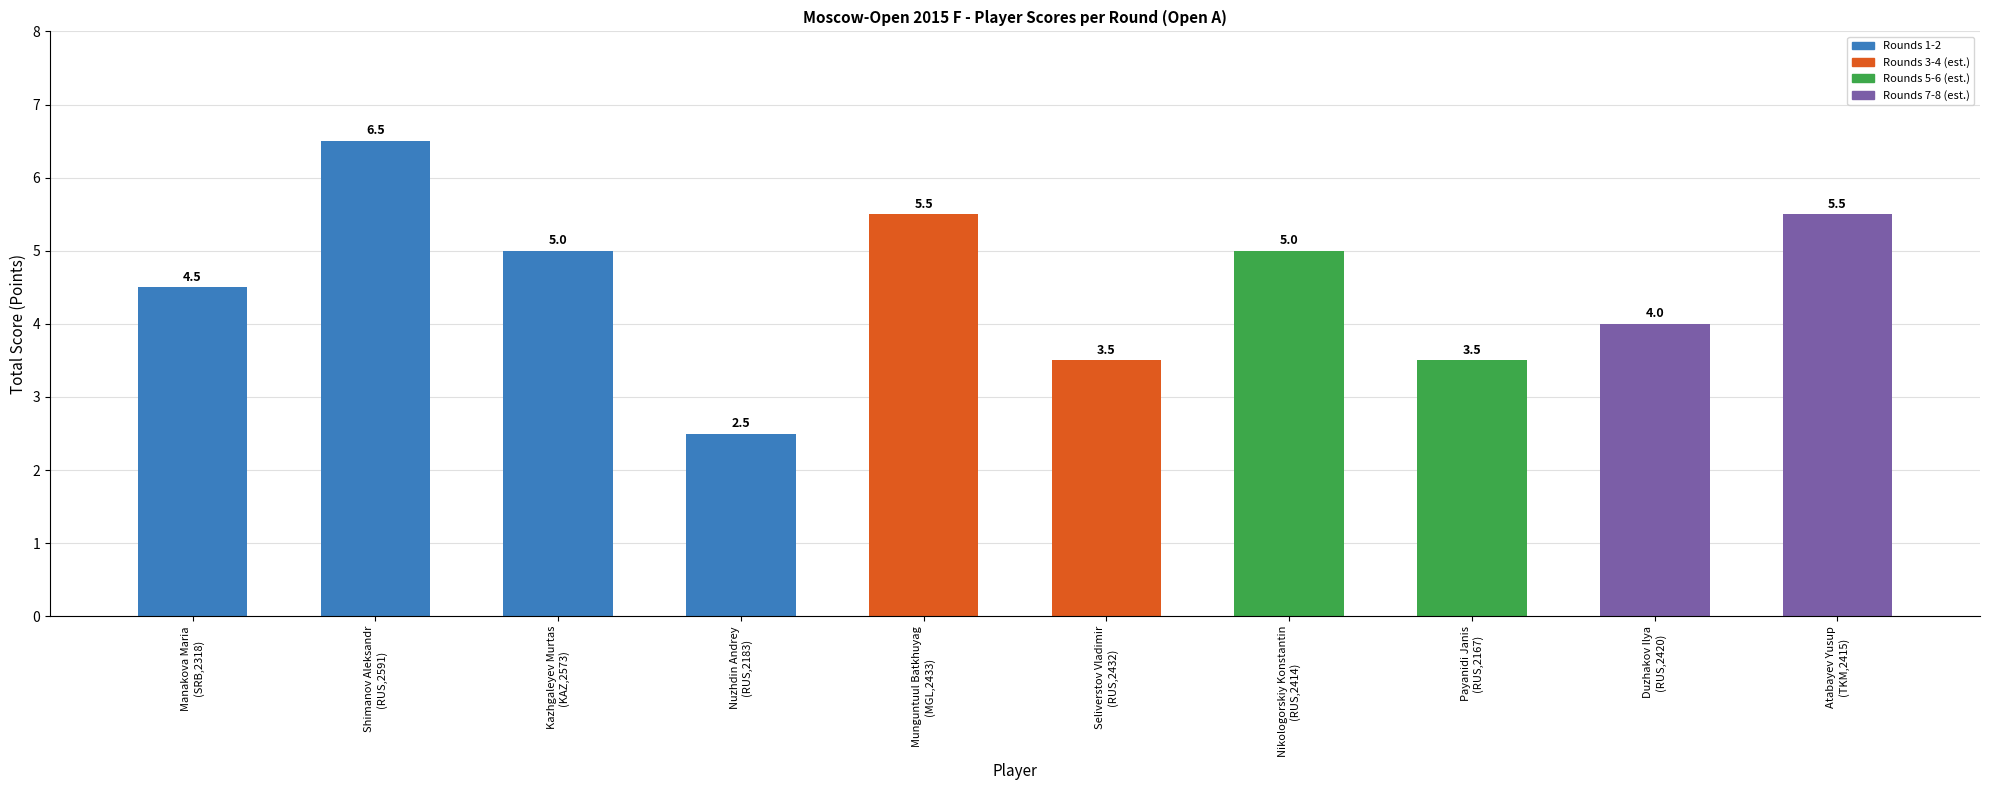

What is the value of the 7th bar from the left?

5.0